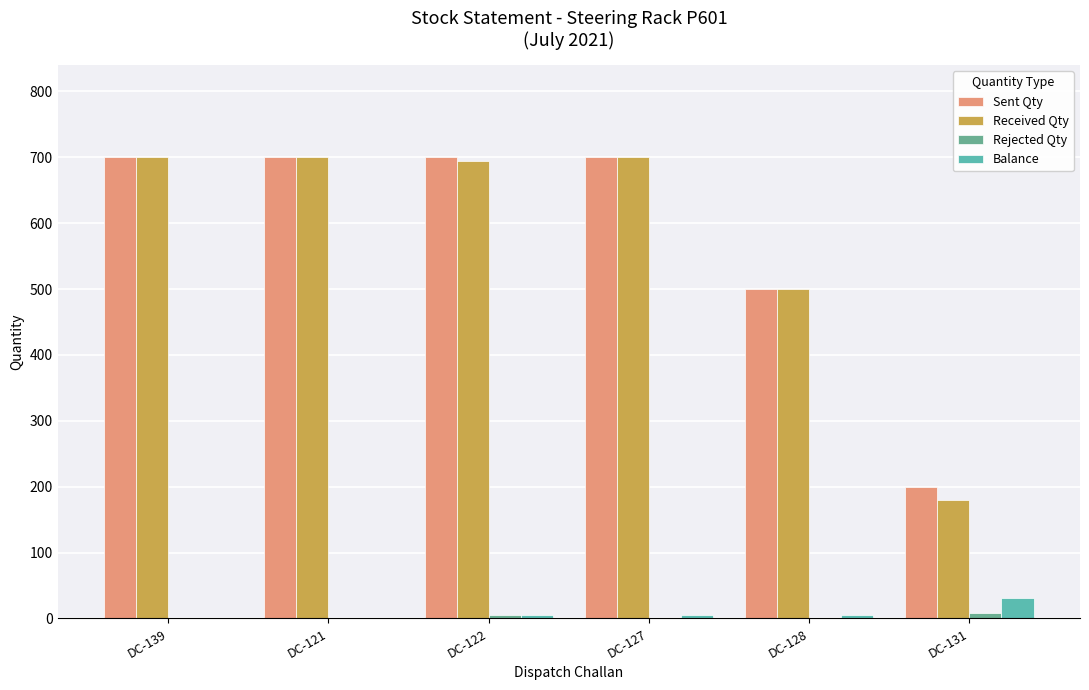

What is the spread (max minus min) of values at DC-122?

694